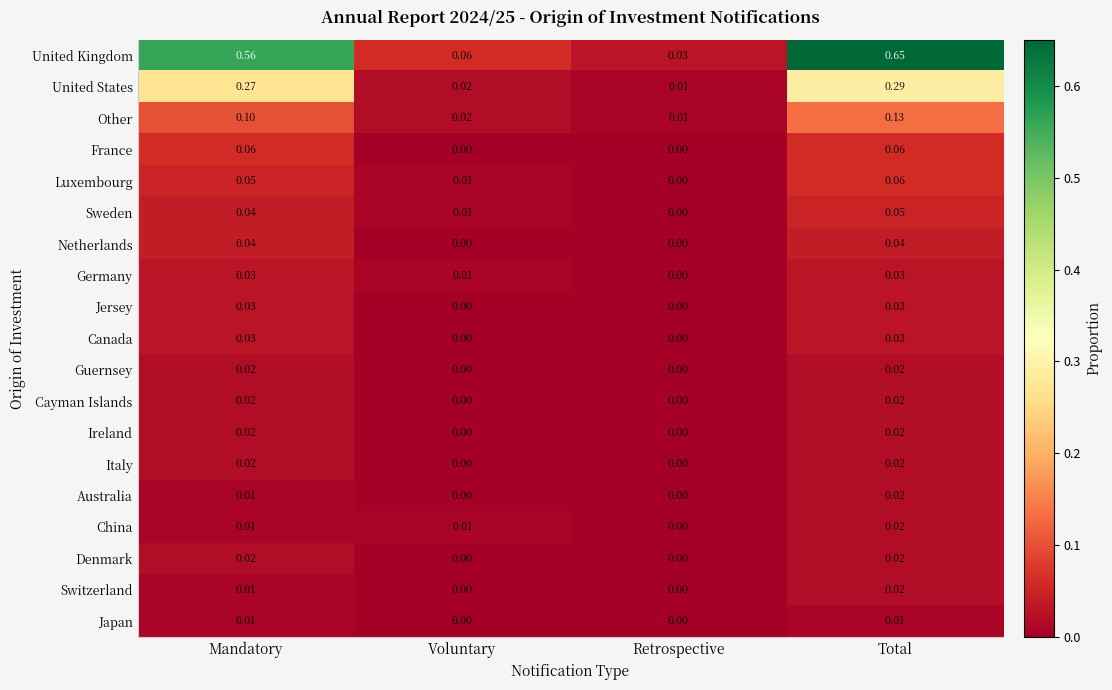

Where is Germany nearest to the value 0?

Retrospective